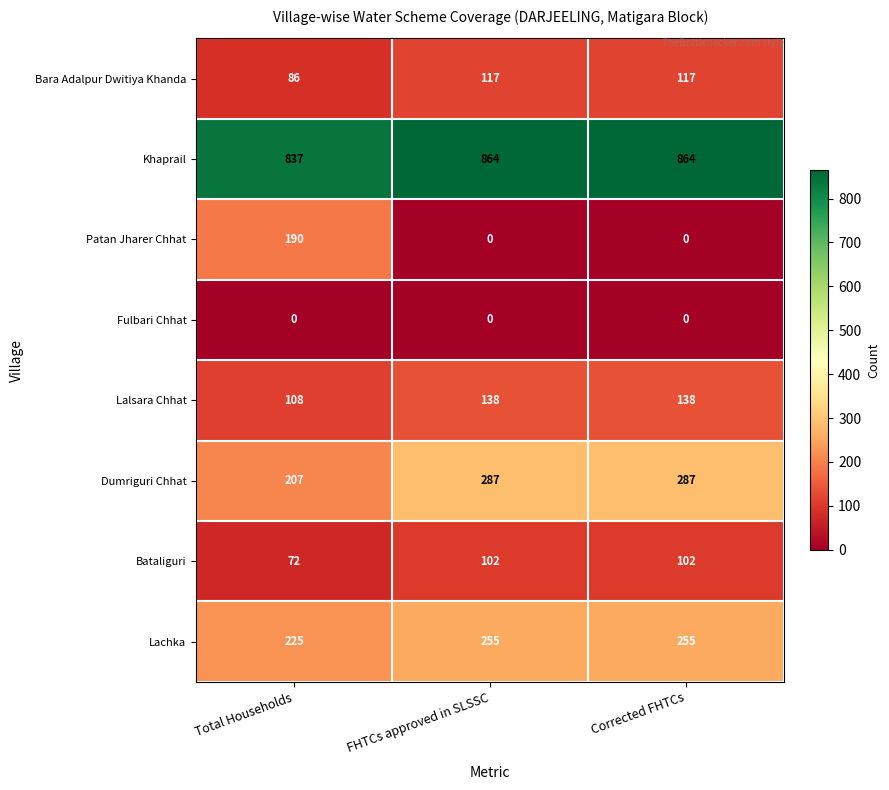

What is the total value across all series at FHTCs approved in SLSSC?

1763